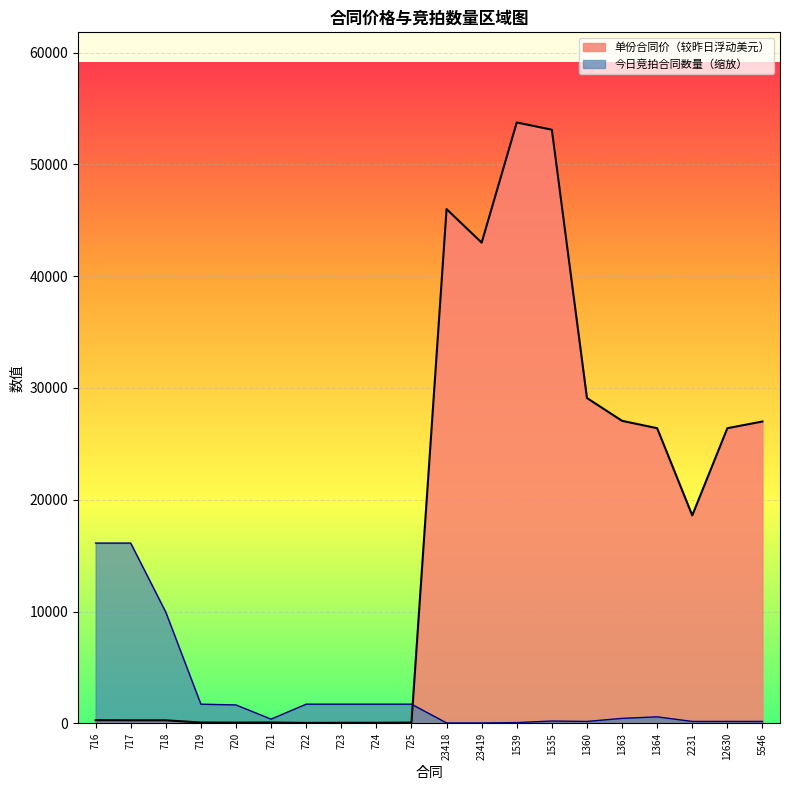

Which series changed the most between 717 and 23418?

单份合同价（较昨日浮动美元）